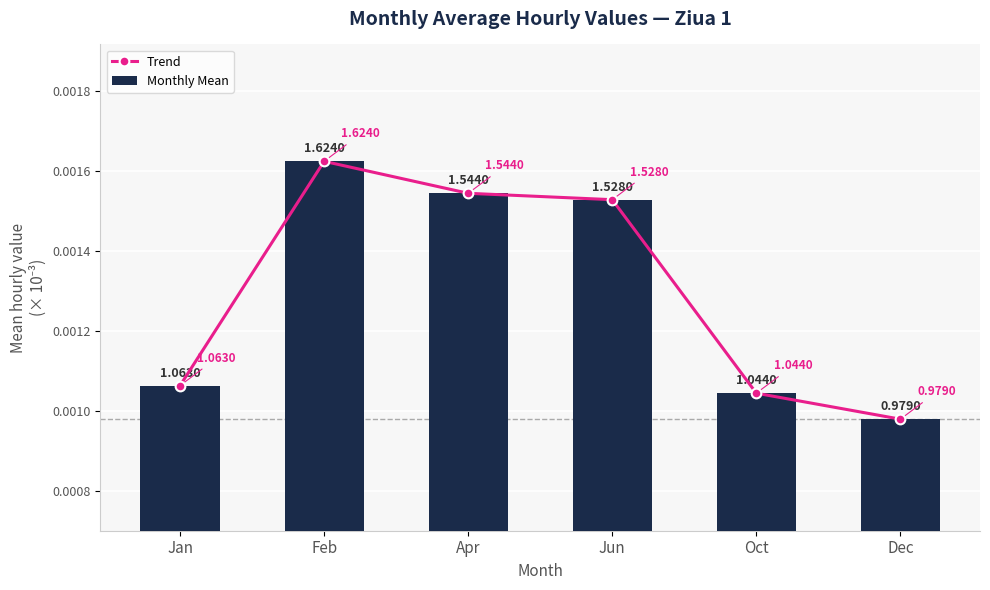

The Monthly Mean series shows 0.0 at Jan. True or false?

True